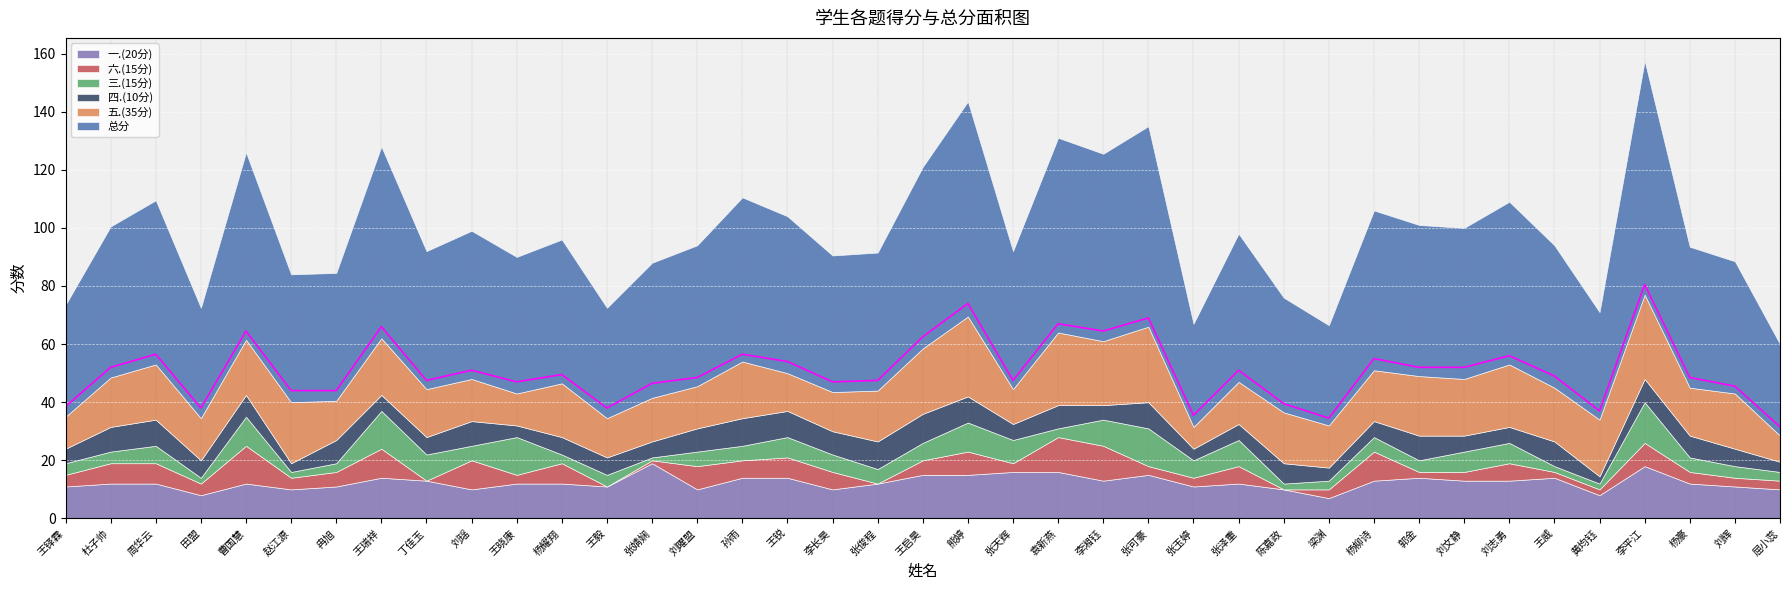

The 总分 series shows 38.0 at 田盟. True or false?

True